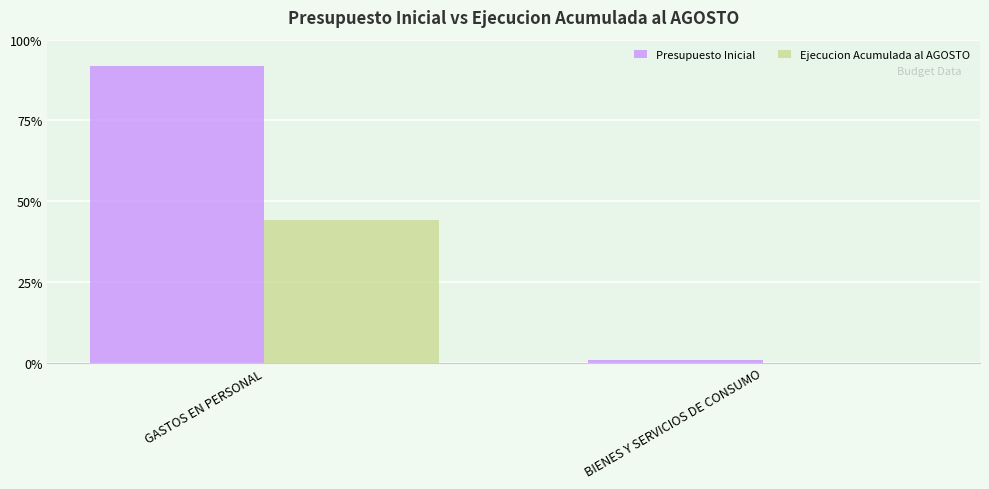

List the series in order of their overall mean, lowest first.

Ejecucion Acumulada al AGOSTO, Presupuesto Inicial